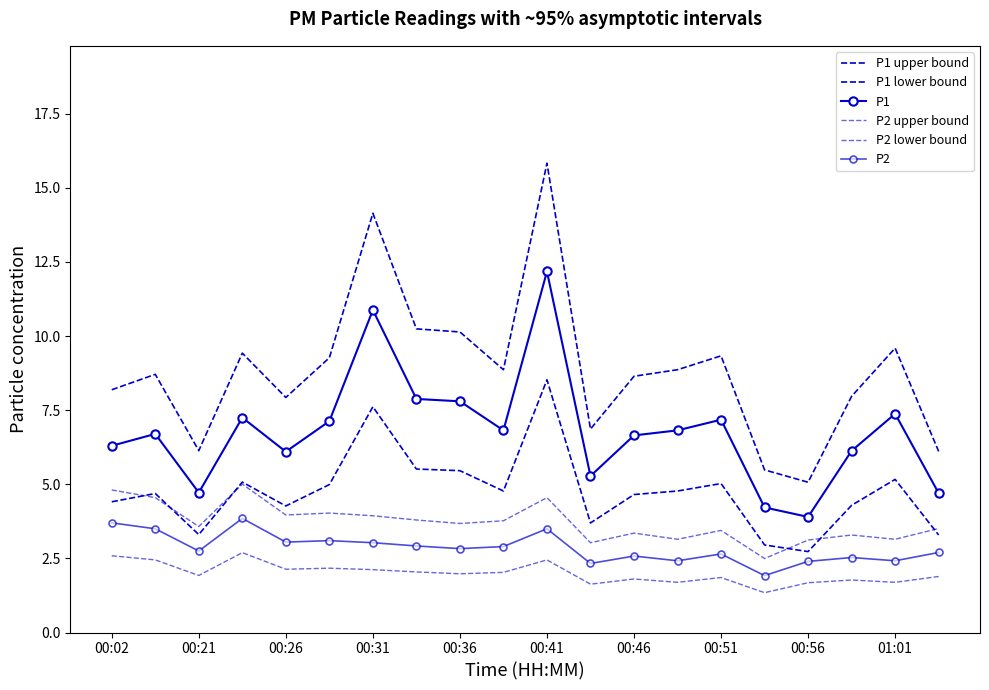

What is the total value across all series at 00:41?

47.0